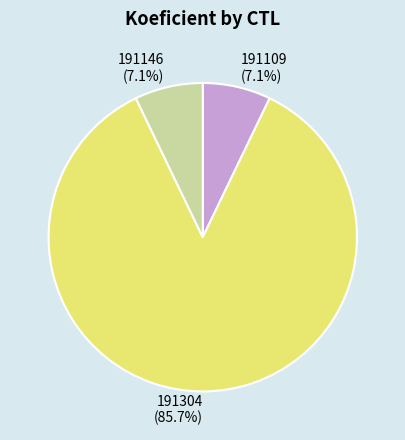

Do 191304 and 191146 together represent more than half of the pie?

Yes